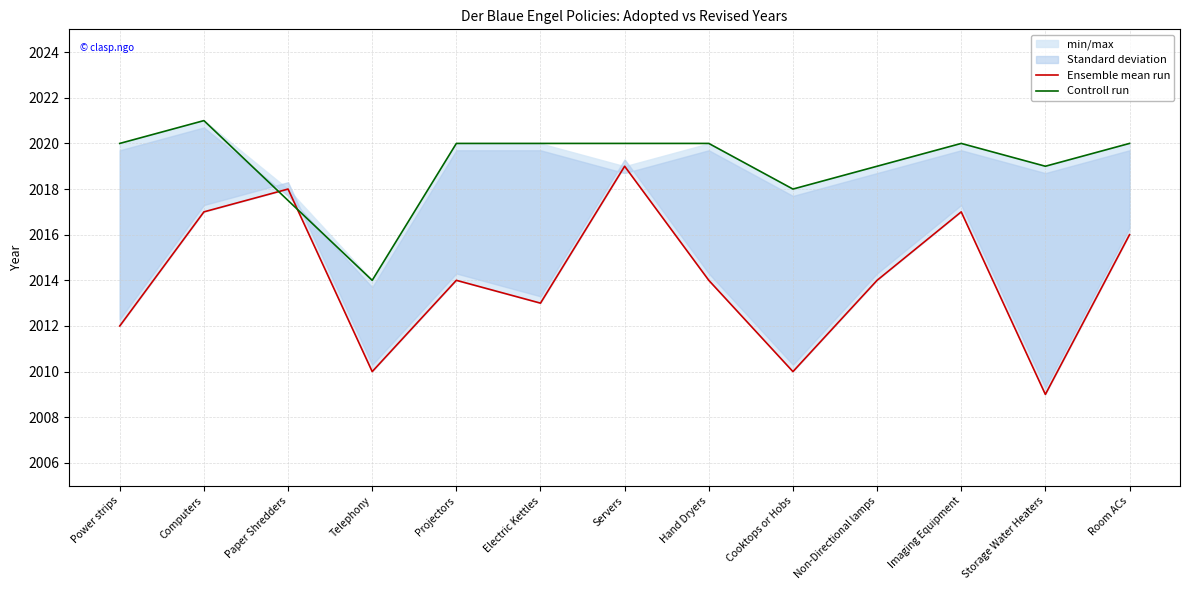

At which label does the data first exceed 2014?

Computers